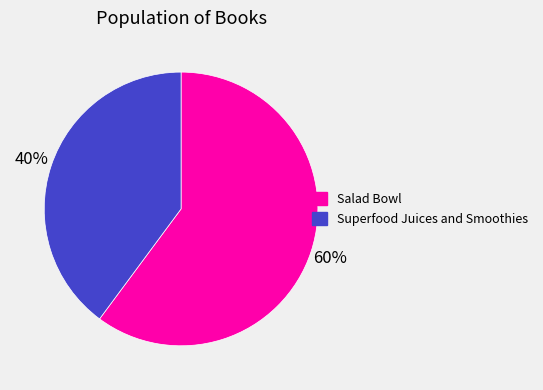

Is the sum of Superfood Juices and Smoothies and Salad Bowl greater than half?

Yes